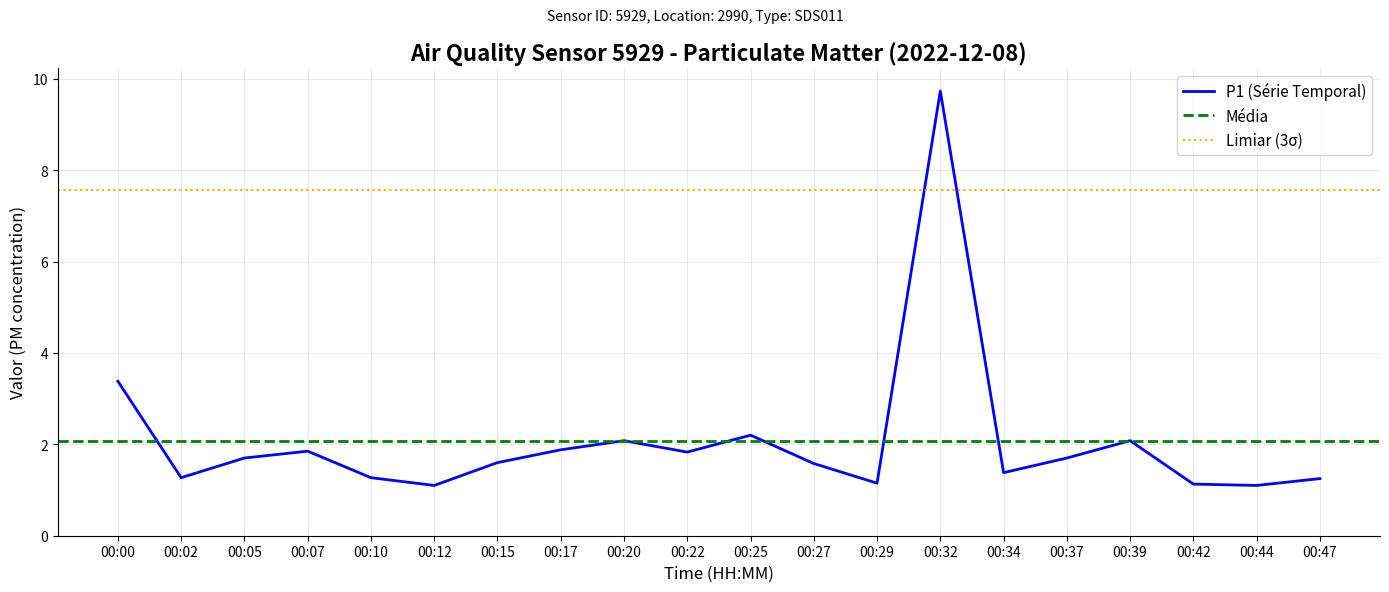

Where is the first local minimum?

00:02